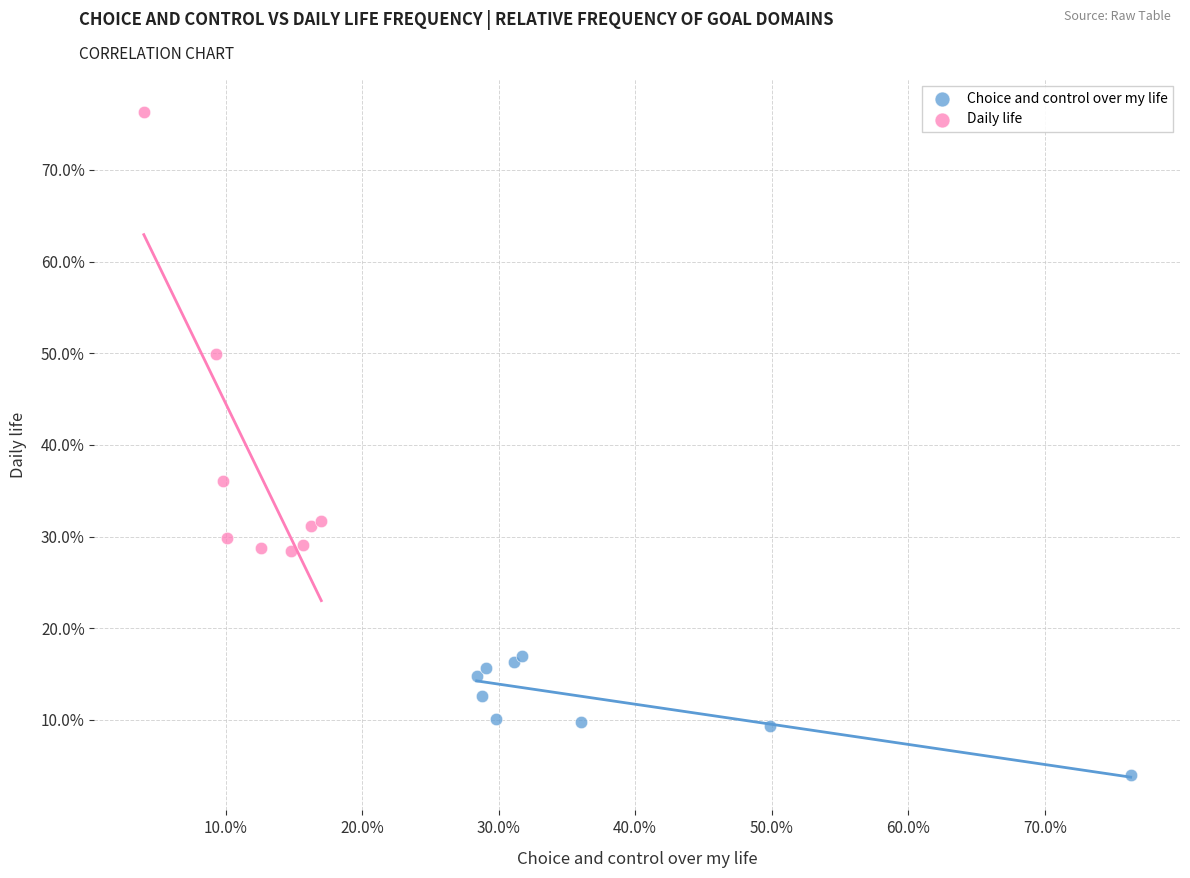

Which series contains the lowest Y value?

Choice and control over my life